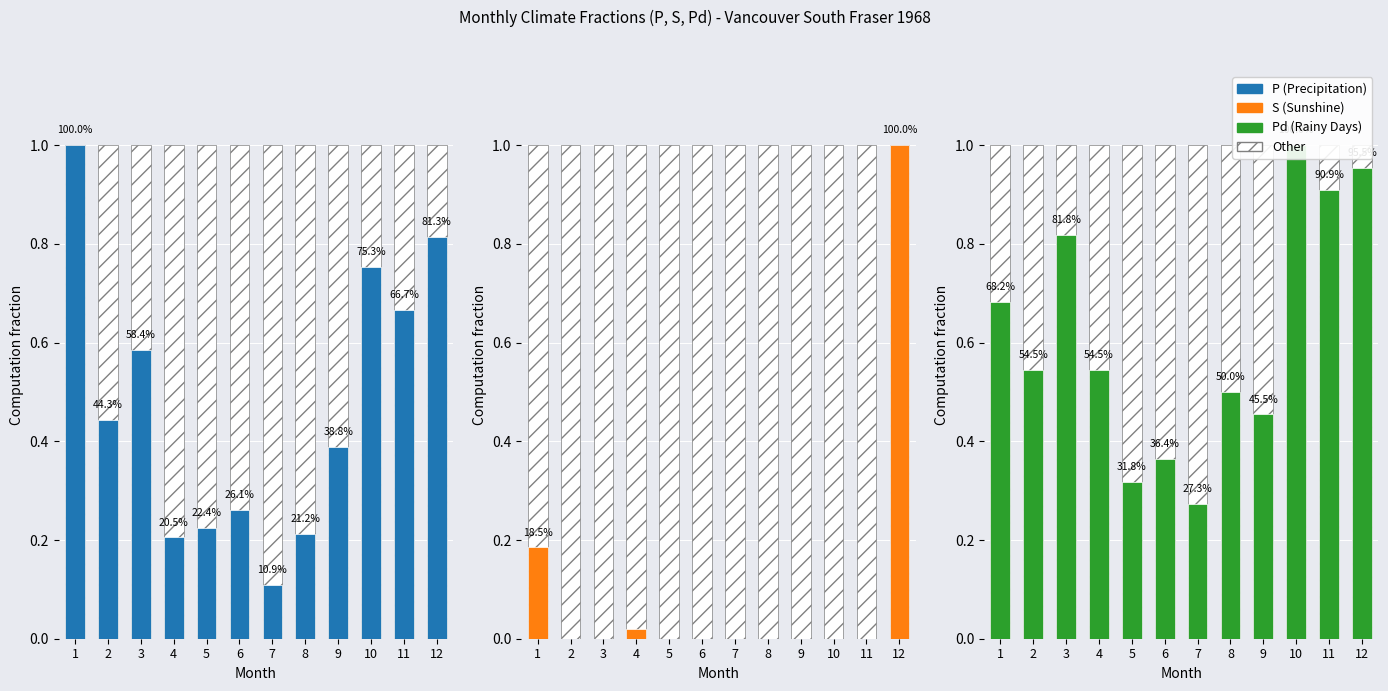

The Pd series shows 0.7 at 4. True or false?

False